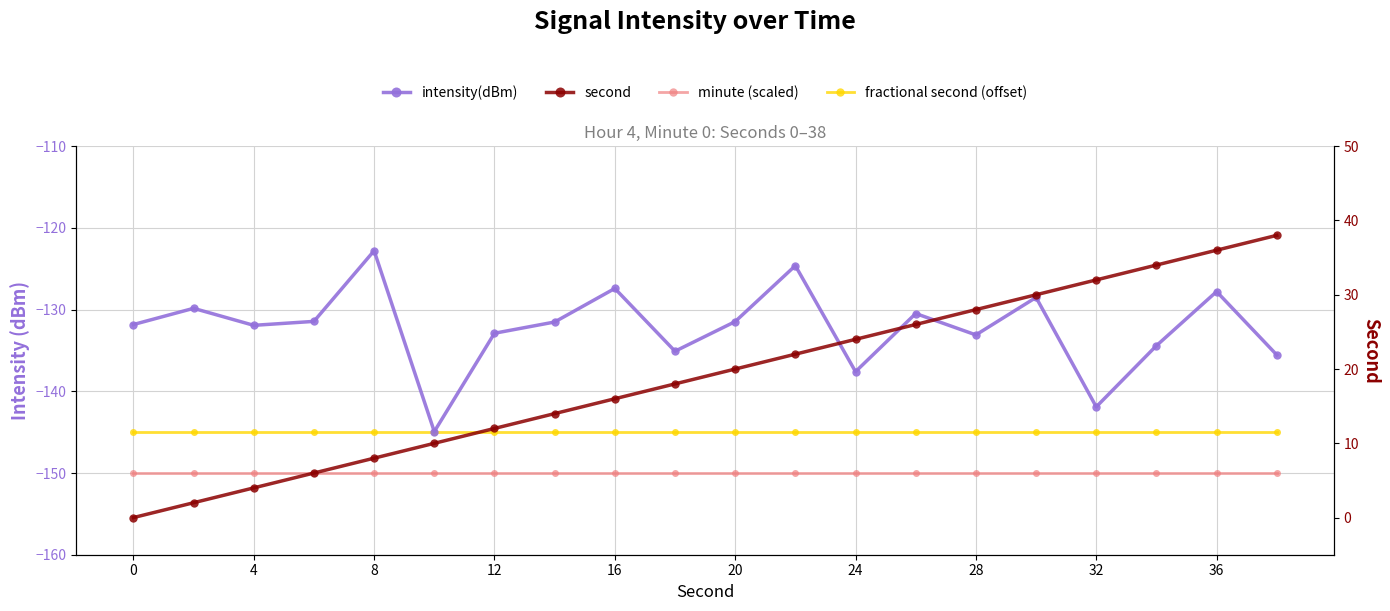

Is it true that fractional second (offset) equals -145.0 at 13?

True